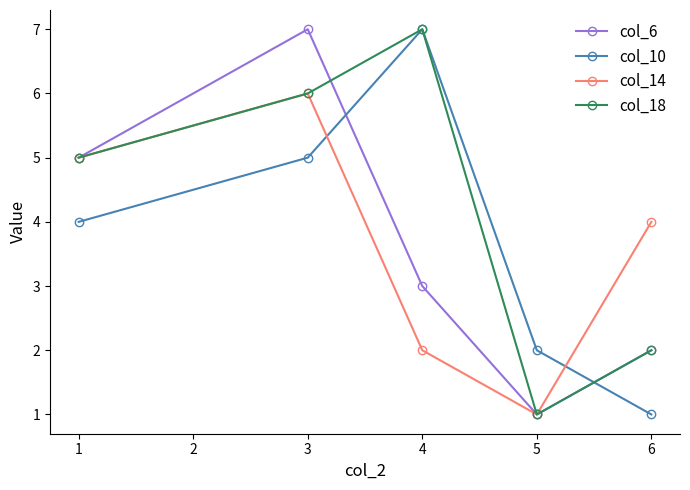

In col_18, how many points are lower than both neighbors (excluding endpoints)?

1